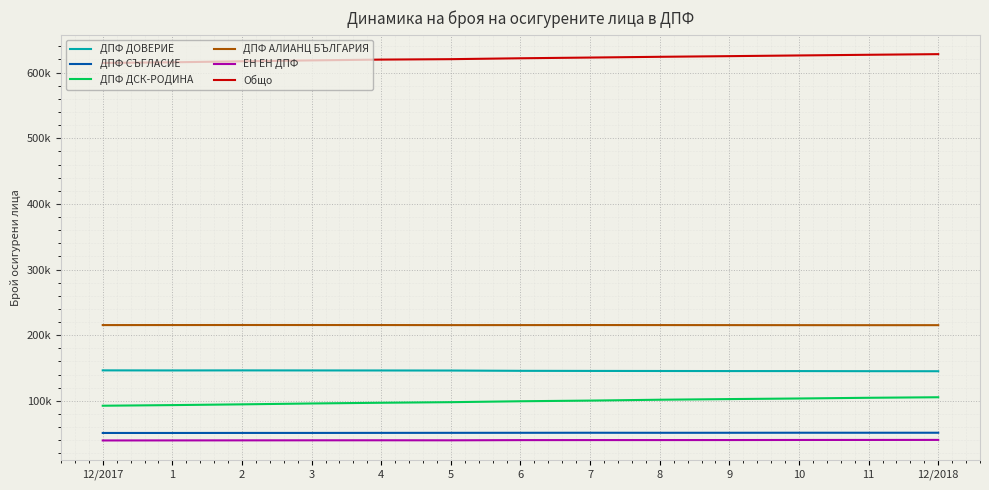

What is the label of the 11th point from the left?

10